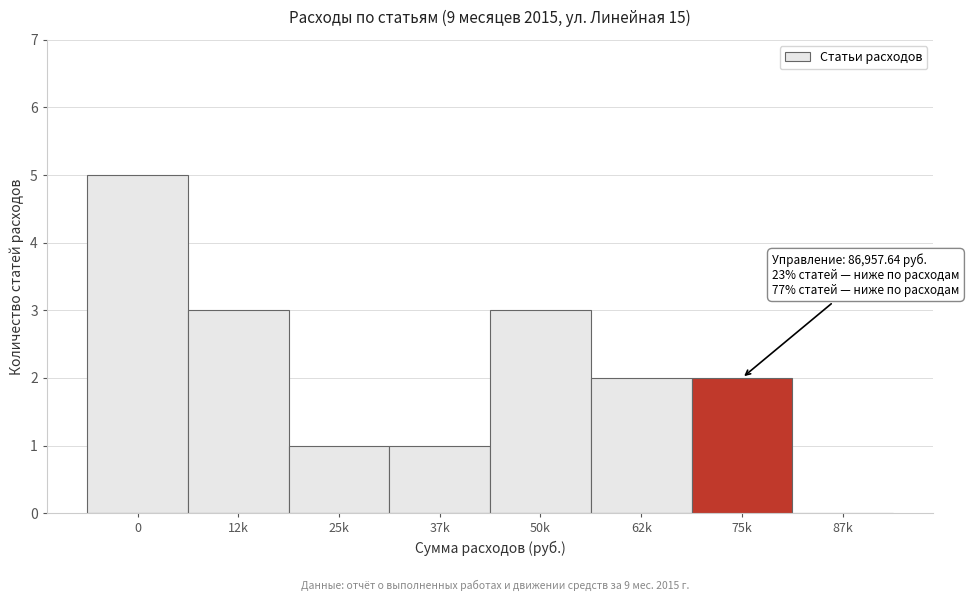

Reading left to right, what are all the values shown in this chart?

0=5	12k=3	25k=1	37k=1	50k=3	62k=2	75k=2	87k=0